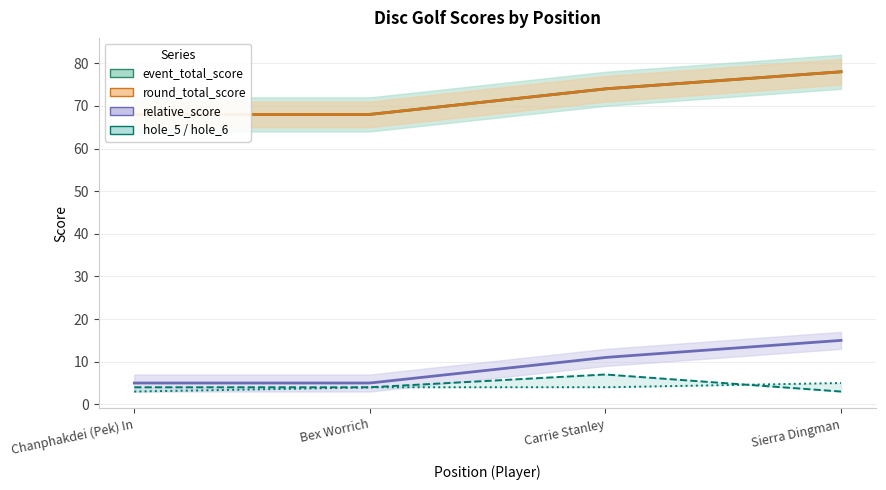

What is the value of the hole_6 point at the 1st from the left?

3